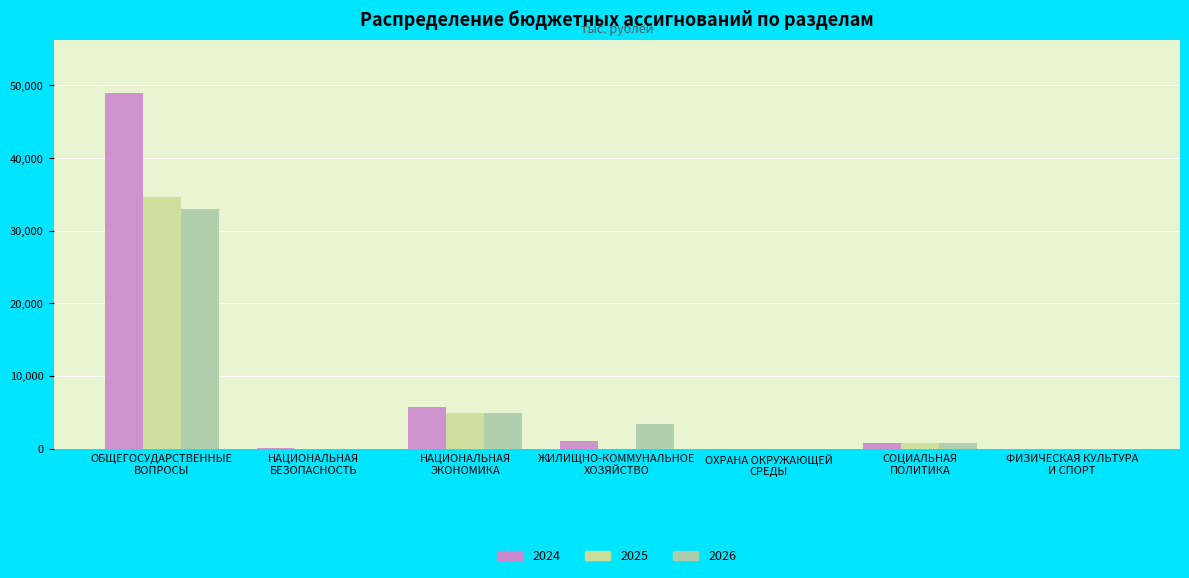

How many values in the 2025 series exceed 0?

3